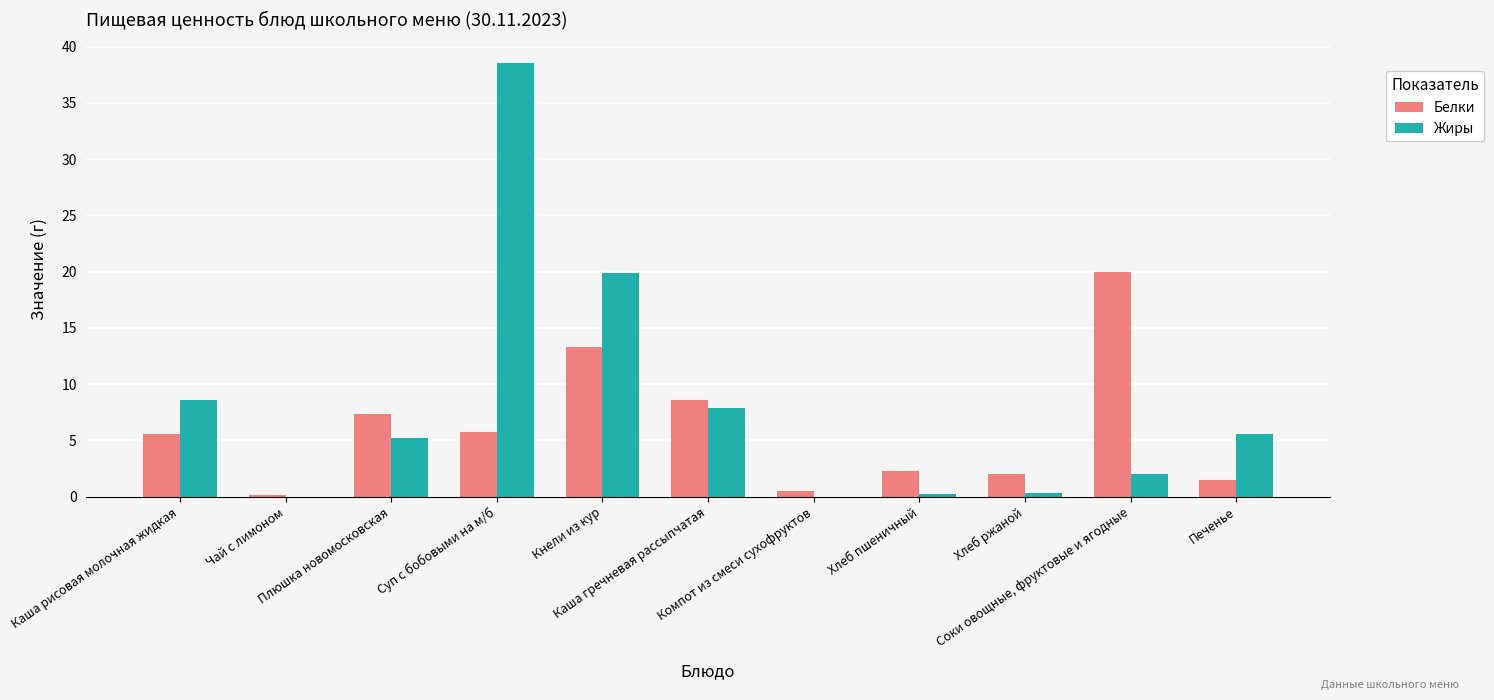

Which series has the largest total across all categories?

Жиры